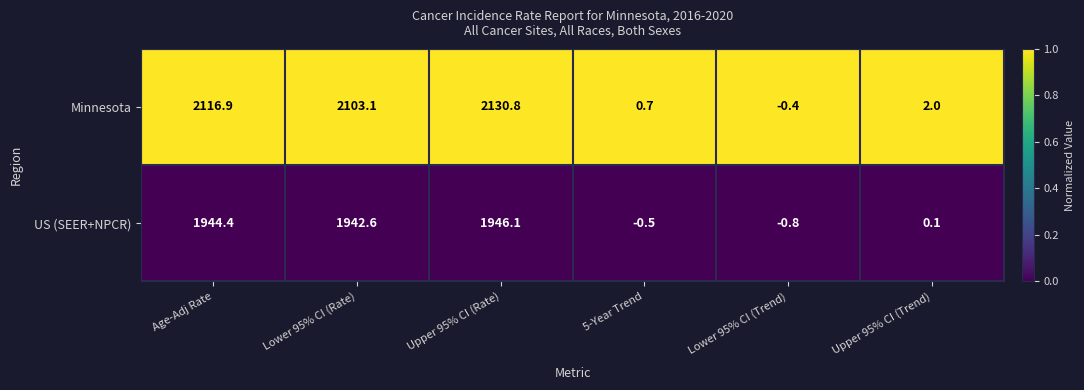

At Lower 95% CI (Trend), list the series in order from smallest to largest.

US (SEER+NPCR), Minnesota